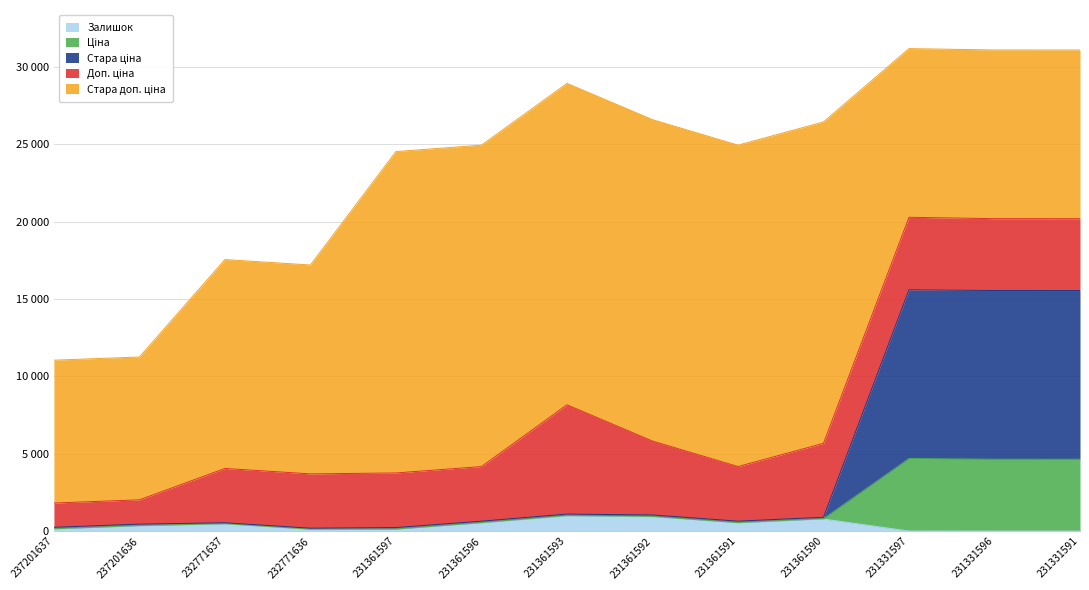

Which label corresponds to the largest value in the chart?

231331597